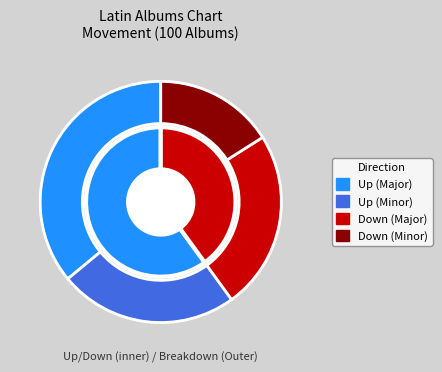

Is the sum of down and up greater than half?

Yes